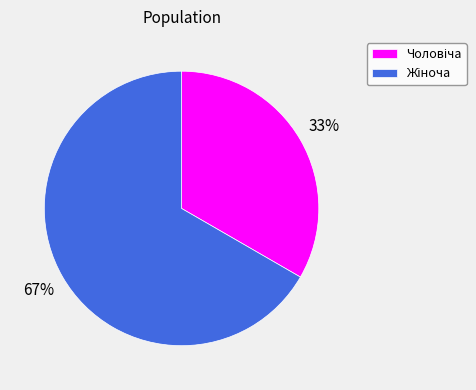

To the nearest percent, what is the average slice percentage?

50%